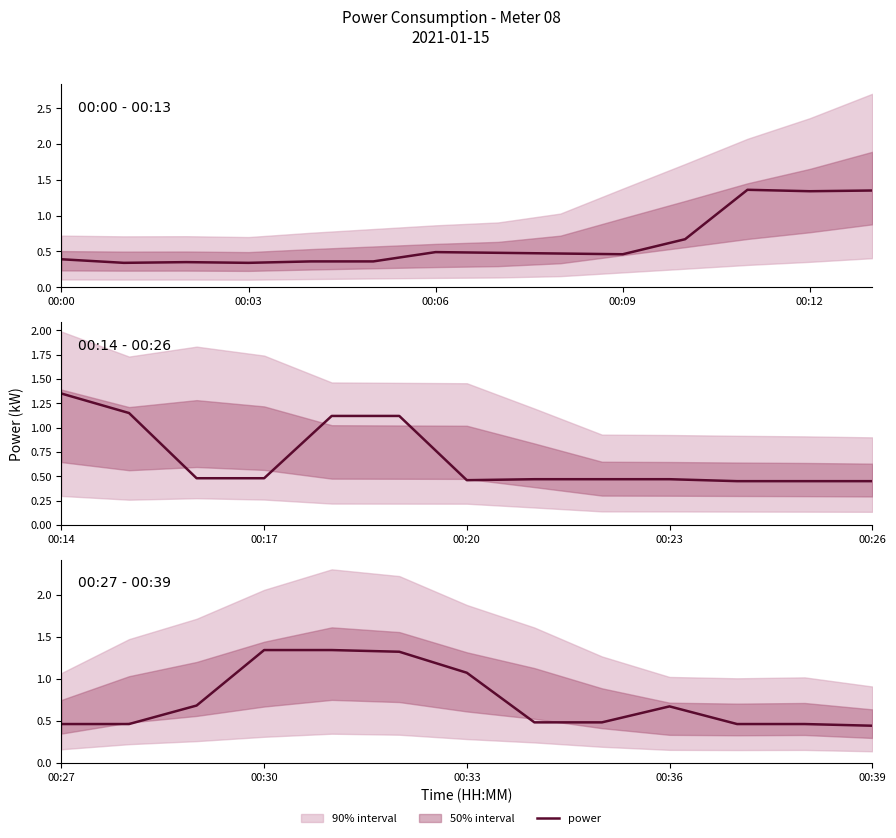

What is the smallest value displayed?

0.4